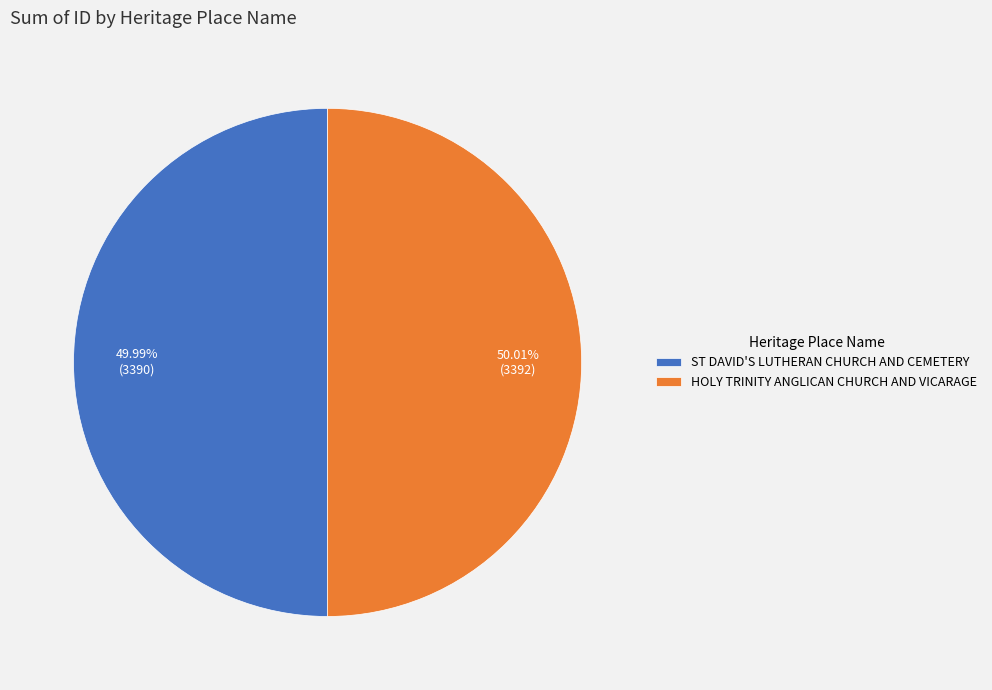

Count the number of slices in the pie.

2